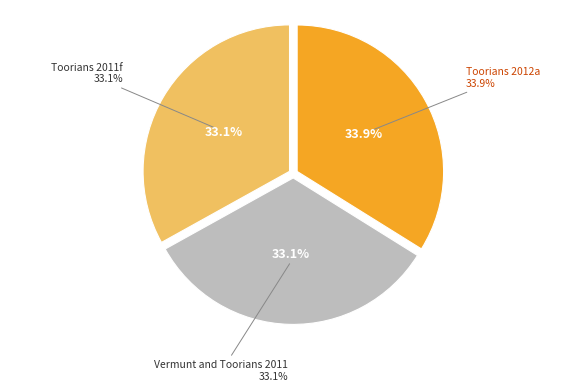

How many segments does this pie chart have?

3